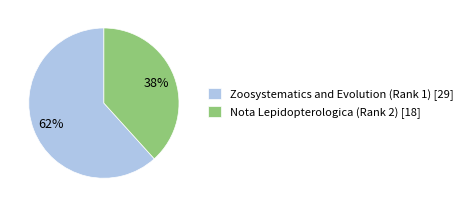

Is Nota Lepidopterologica (Rank 2) the majority of the pie?

No